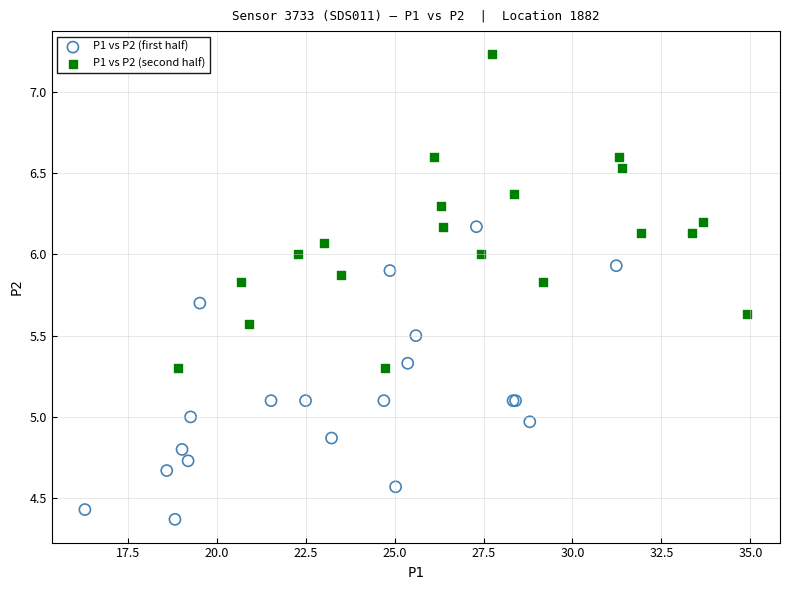

Which series reaches the maximum Y coordinate?

P1 vs P2 (second half)